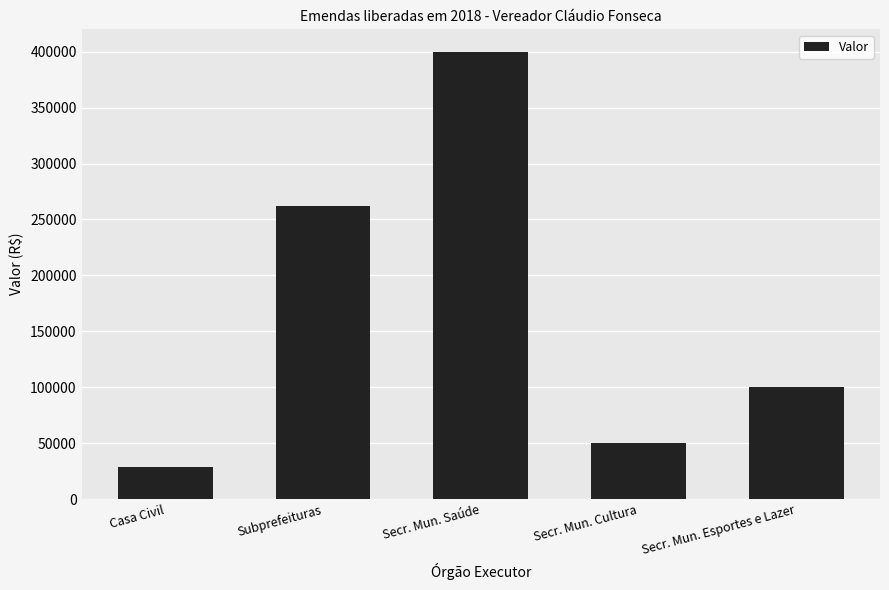

What is the minimum value shown in the chart?

28300.0